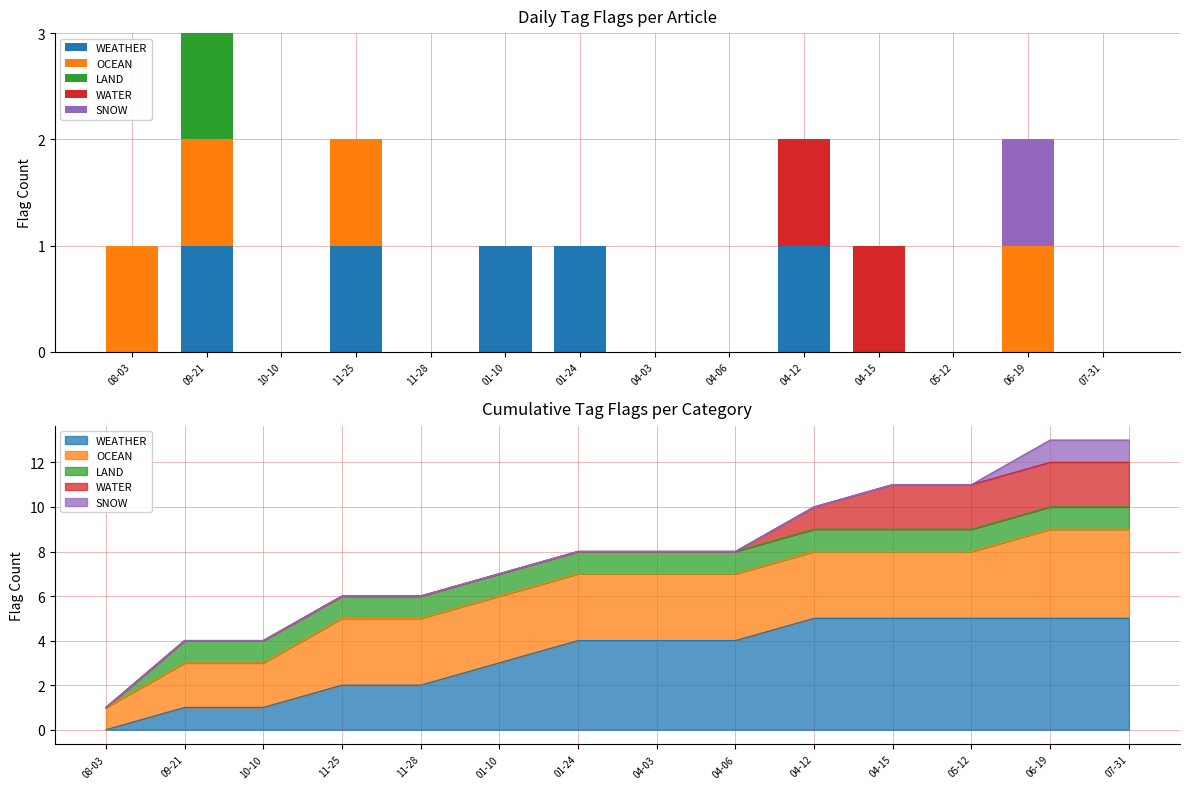

Is it true that WEATHER equals 1 at 01-24?

True